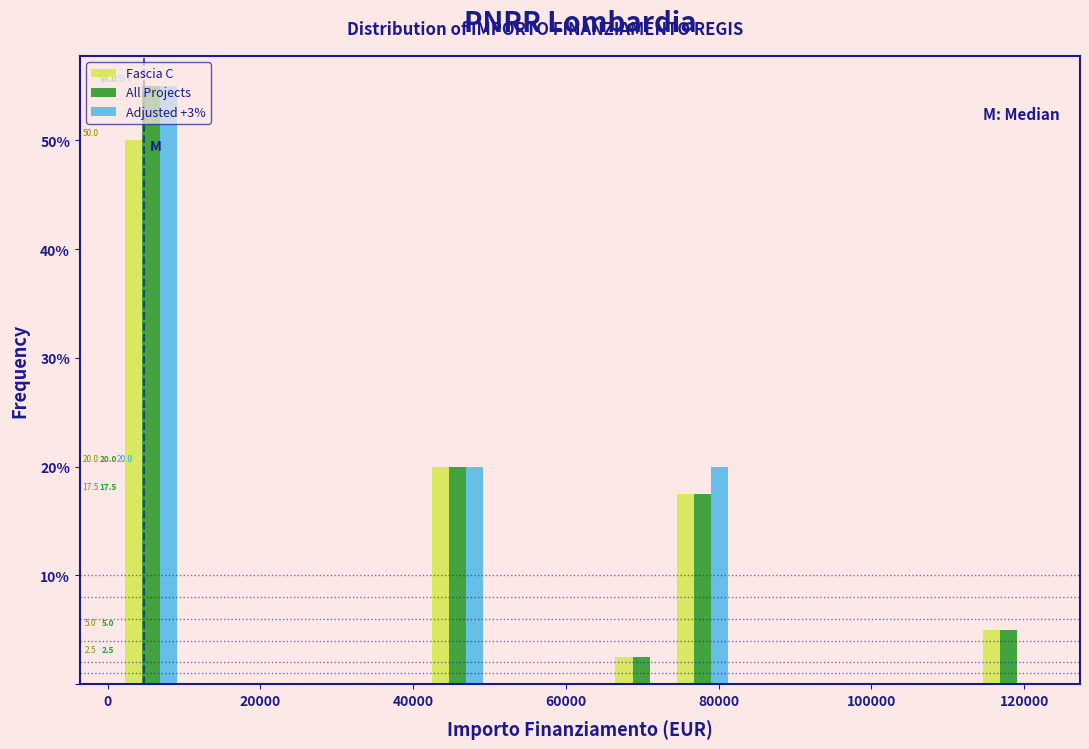

In the All Projects series, which range on the x-axis has the tallest bar?

2000 to 10000